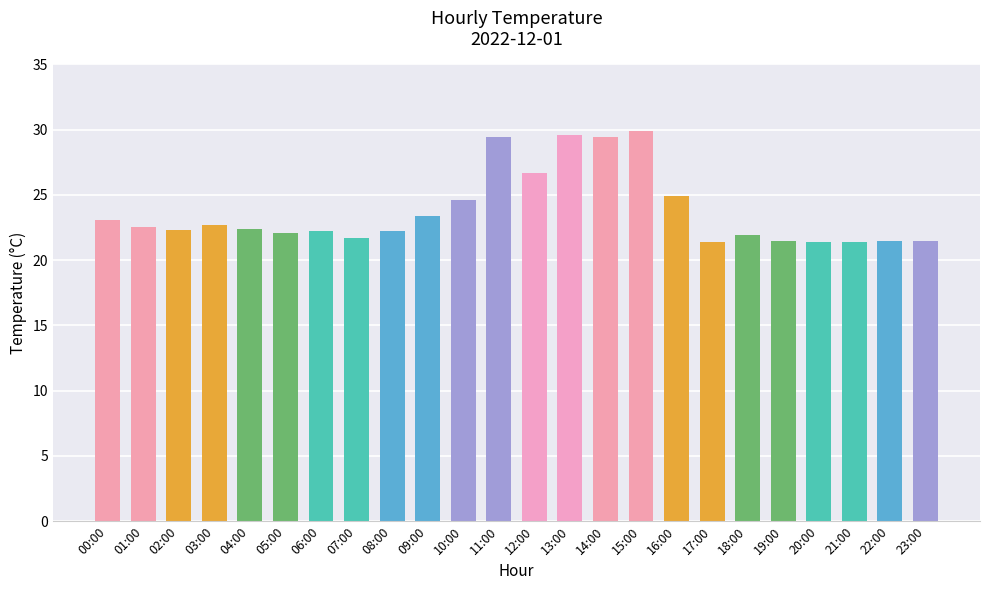

What is the change in value from 00:00 to 05:00?

-1.0